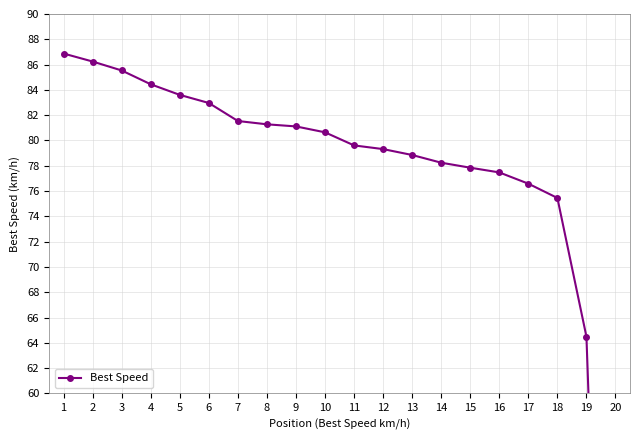

What is the difference between the maximum and minimum values?

86.9